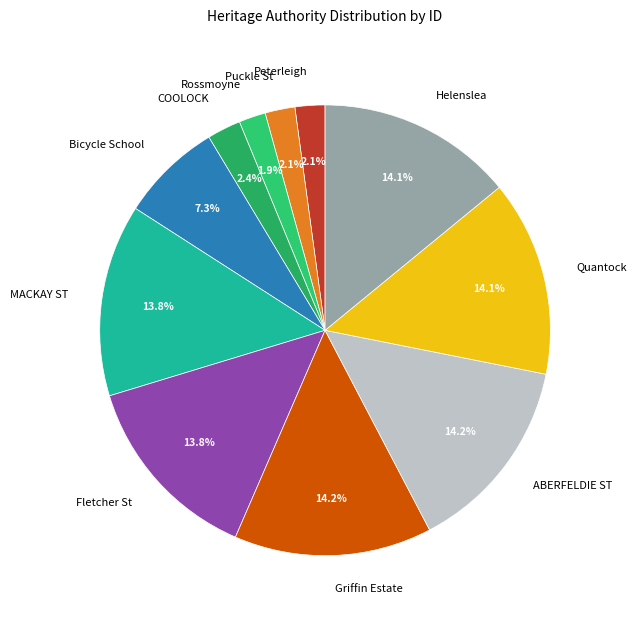

Between Puckle St and Griffin Estate, which is larger?

Griffin Estate